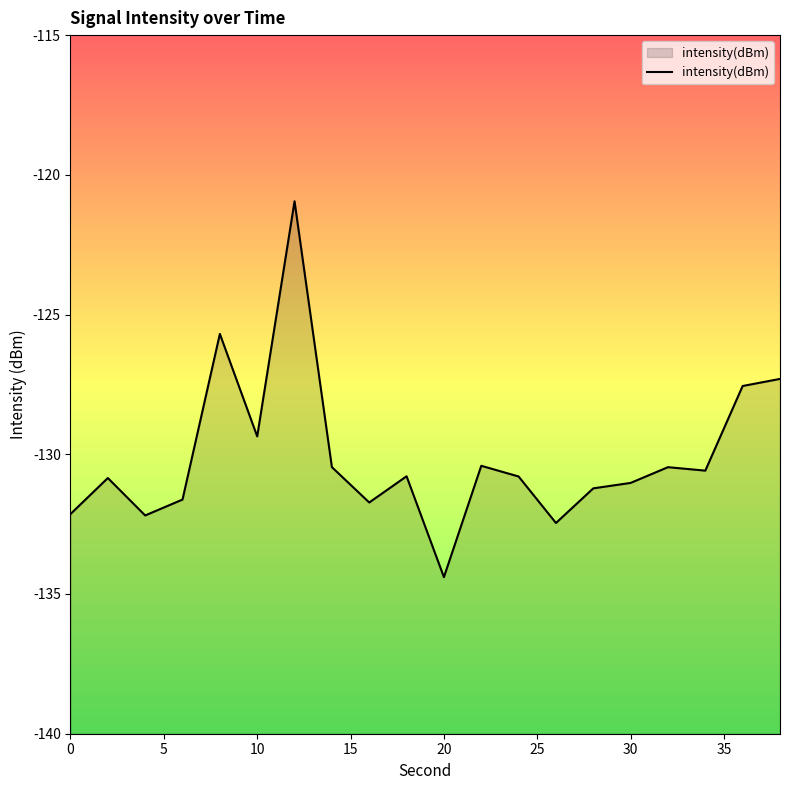

How many lines are shown in the chart?

1